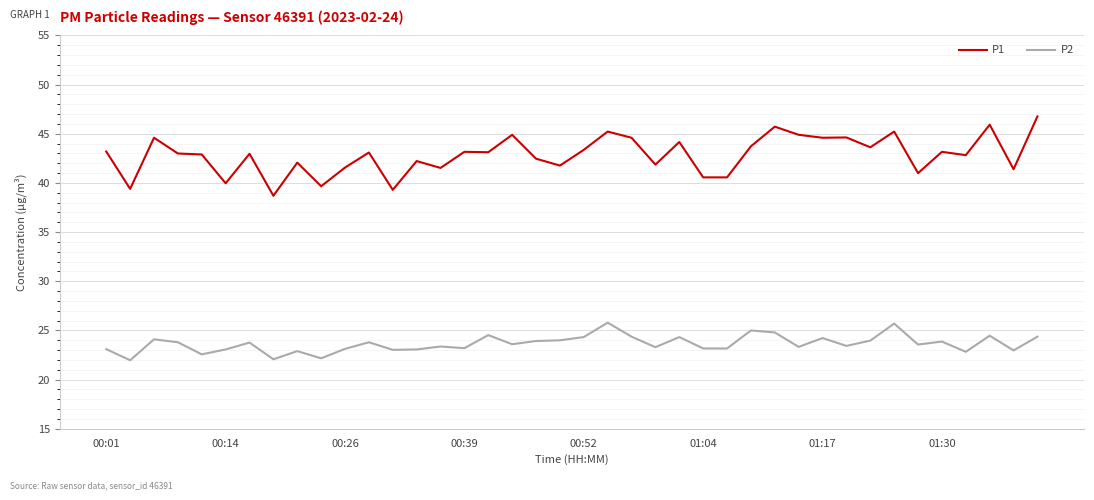

How many lines are shown in the chart?

2